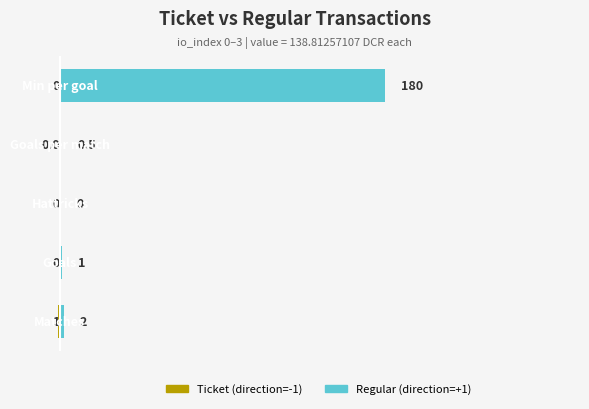

Where is Ticket (direction=-1) nearest to the value 0?

1